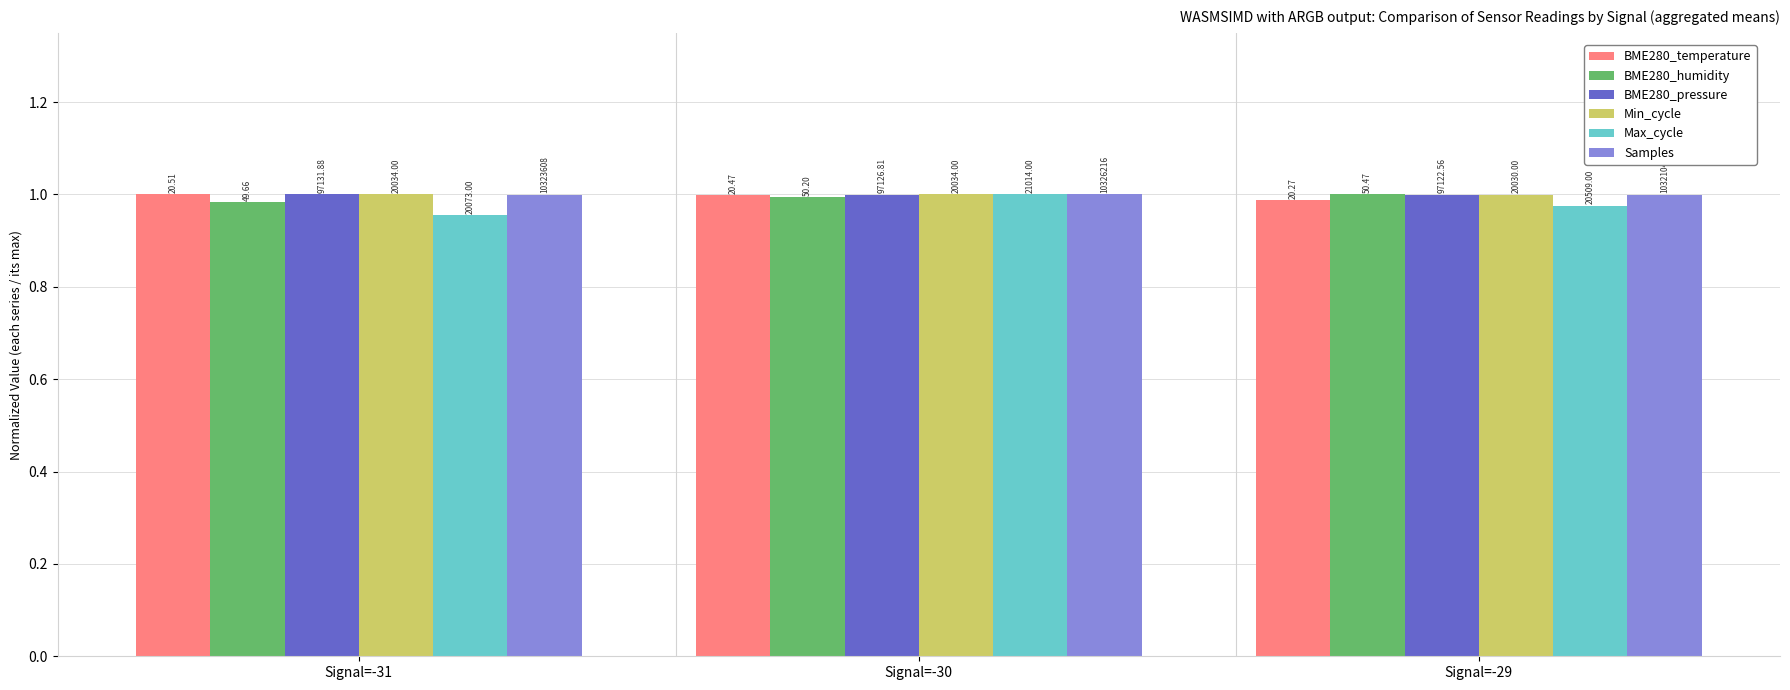

What are all the series names shown in the legend?

BME280_temperature, BME280_humidity, BME280_pressure, Min_cycle, Max_cycle, Samples